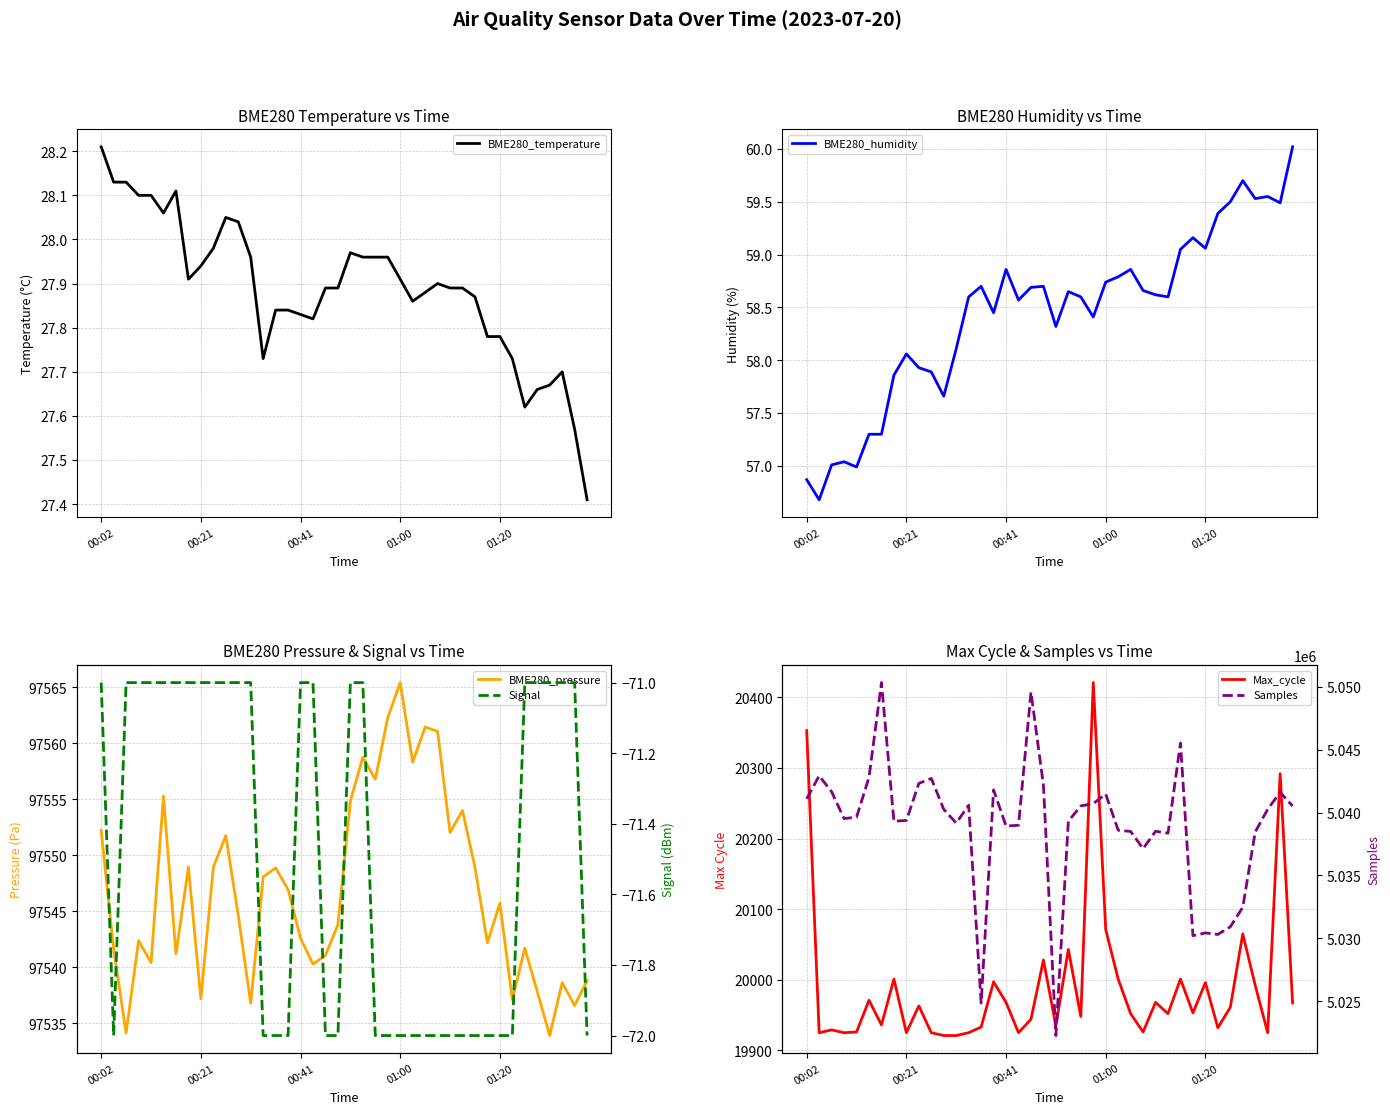

Is this an area chart (filled region under the line)?

No